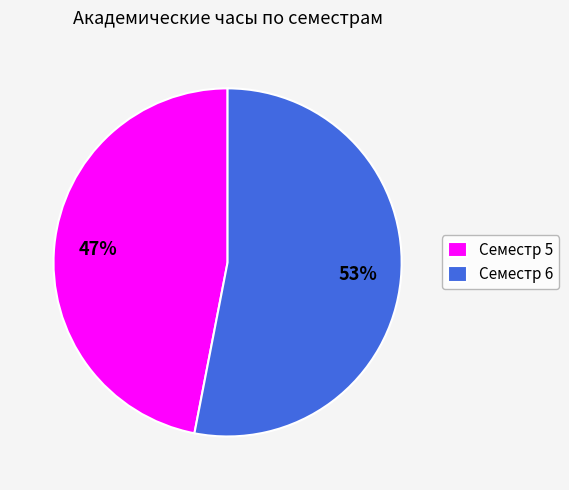

To the nearest percent, what is the difference between the largest and smallest slice percentages?

6%